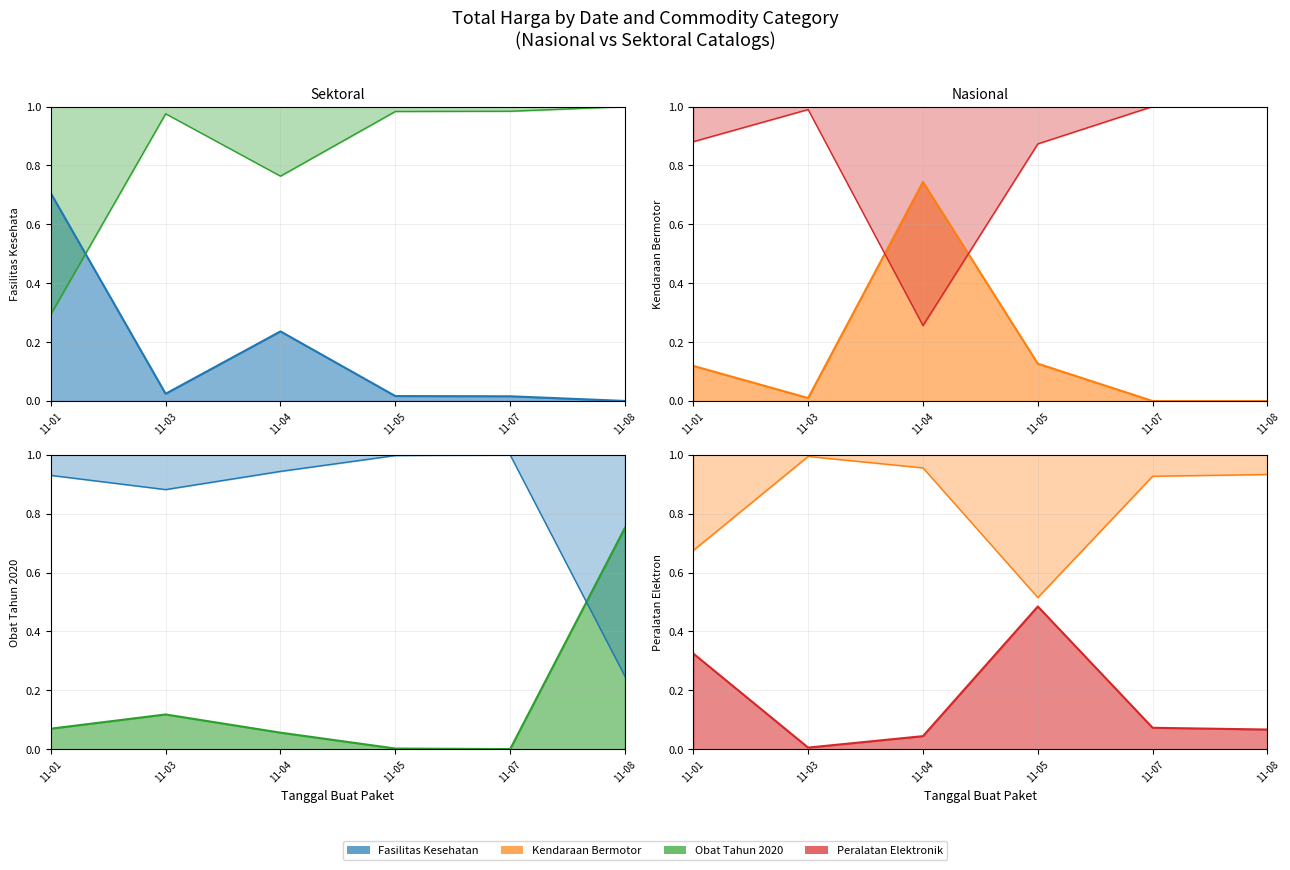

What is the difference between the second highest and second lowest values in the Kendaraan Bermotor series?

0.1